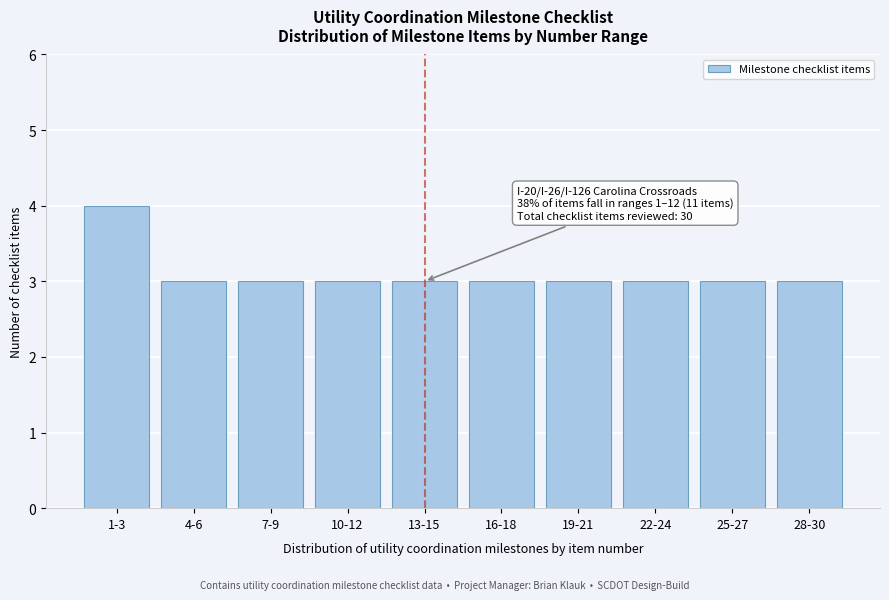

Reading right to left, transcribe all the data shown in this chart.

28-30=3	25-27=3	22-24=3	19-21=3	16-18=3	13-15=3	10-12=3	7-9=3	4-6=3	1-3=4